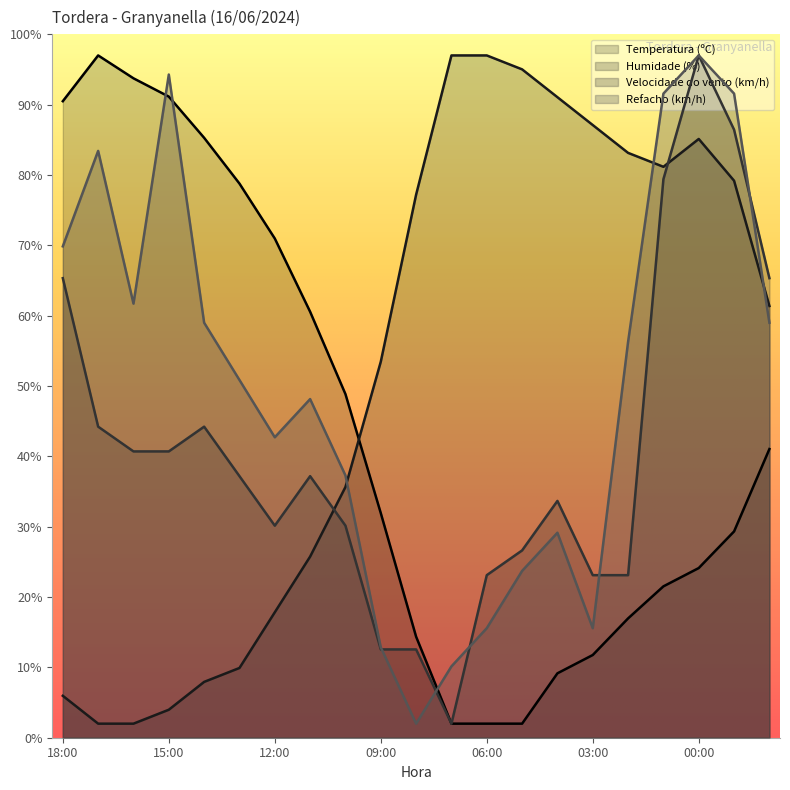

What is the difference between the Refacho (km/h) values at 16:00 and 06:00?

46.1